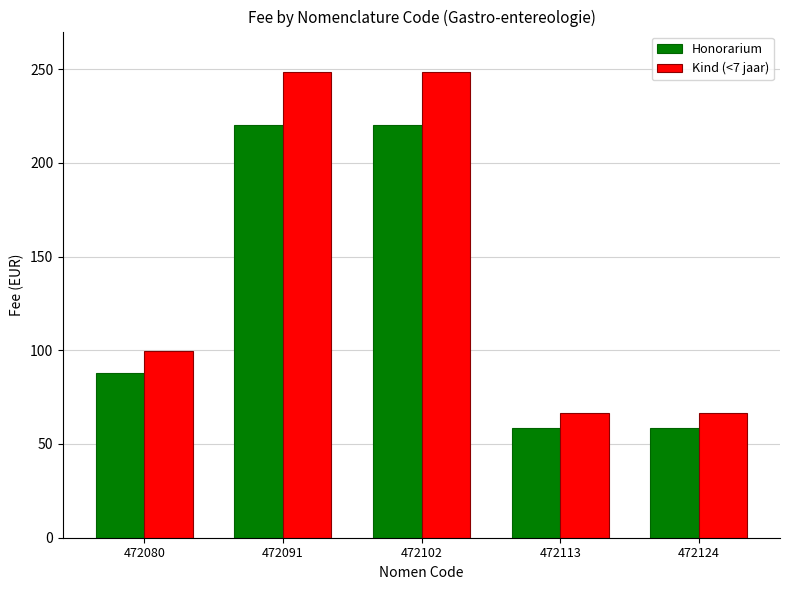

Reading left to right, what are all the values shown in this chart?

Honorarium: 88.0	220.1	220.1	58.7	58.7
Kind (<7 jaar): 99.5	248.7	248.7	66.3	66.3